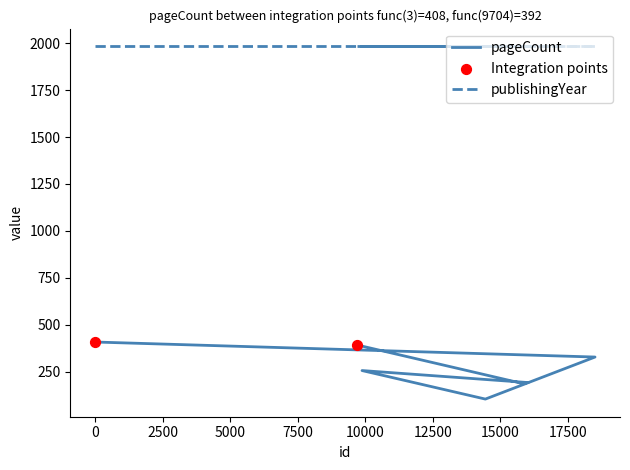

Between 14445 and 9879, which is larger?

9879